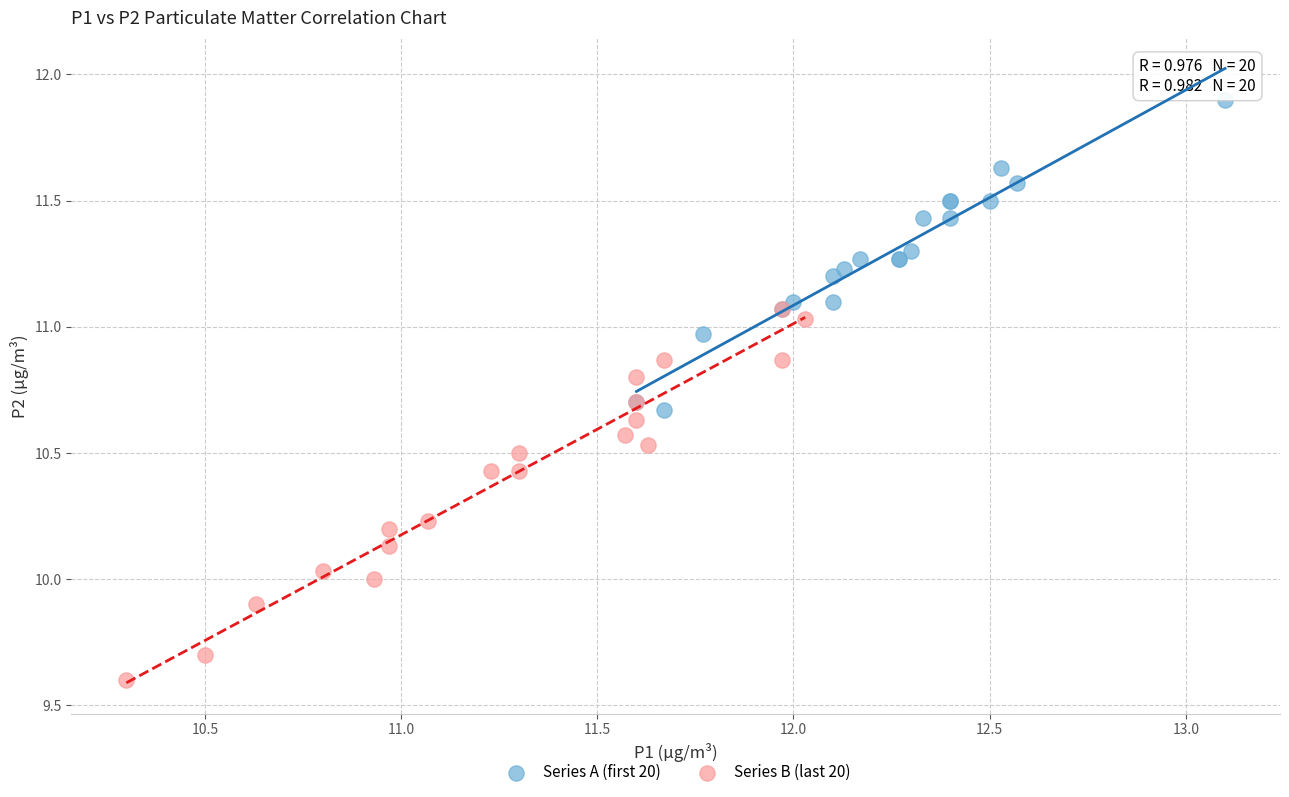

Which series reaches the maximum Y coordinate?

Series A (first 20)